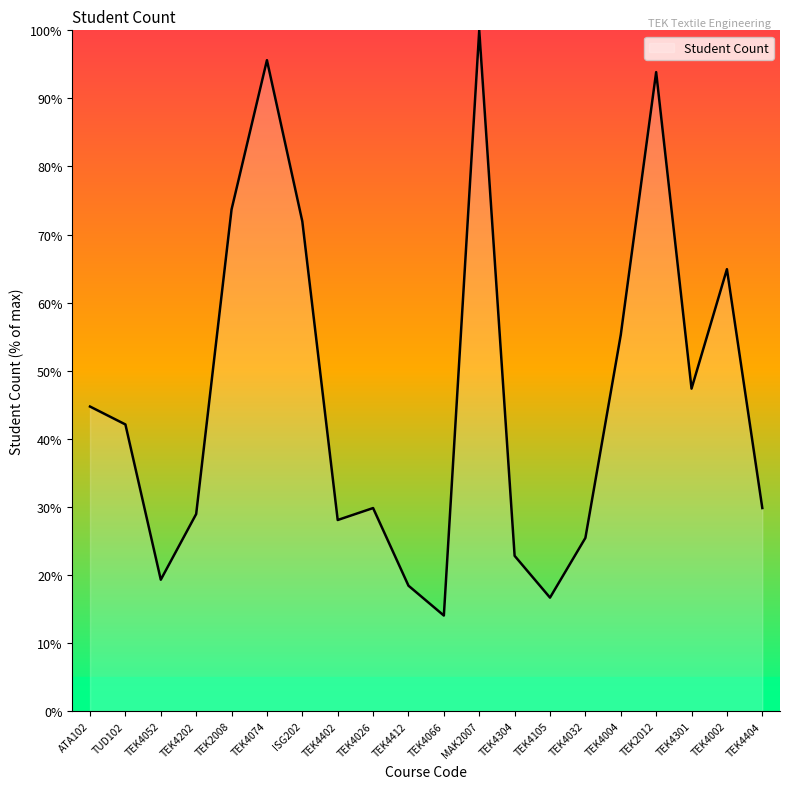

True or false: the data has more than 0 interior local peaks.

True